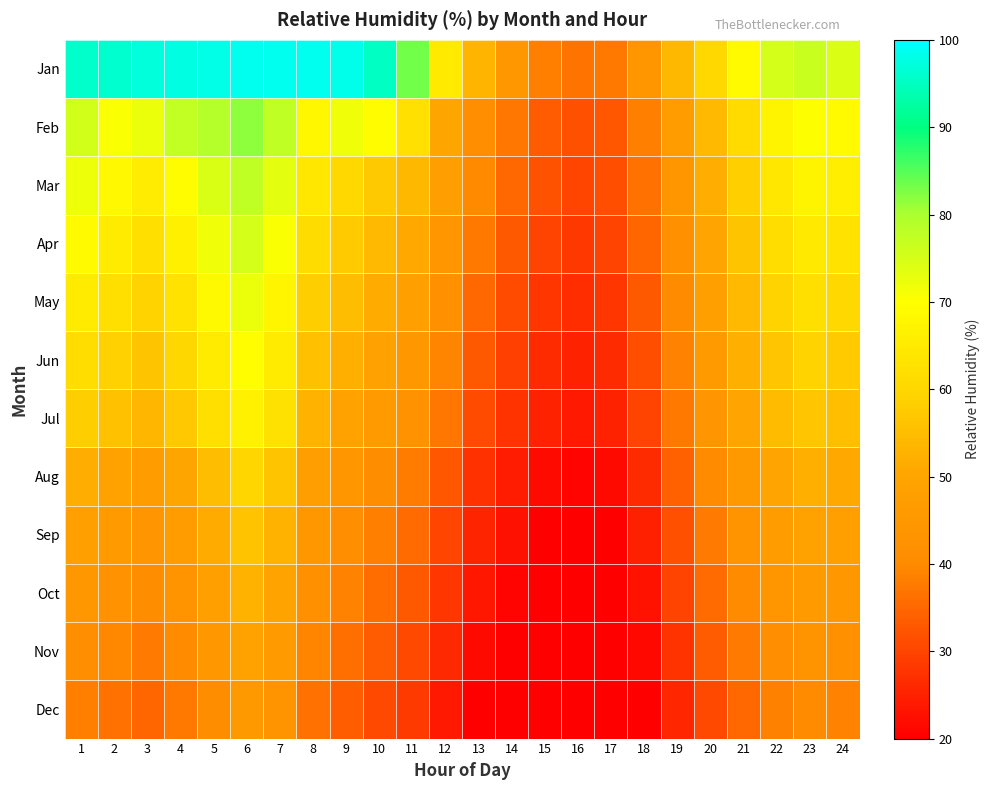

List the series in order of their peak value, lowest first.

Dec, Nov, Oct, Sep, Aug, Jul, Jun, May, Apr, Mar, Feb, Jan